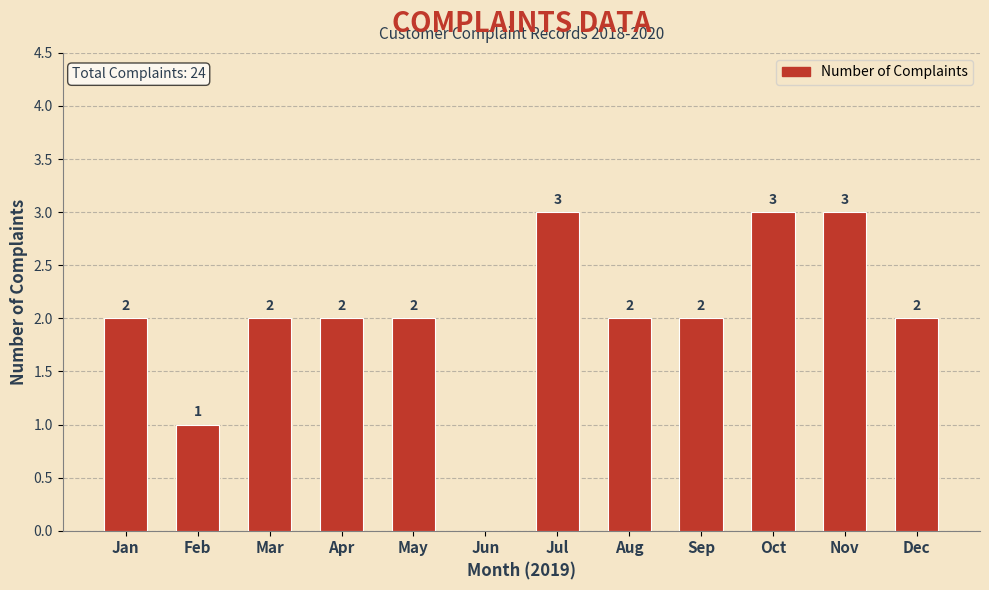

Reading left to right, list all the values displayed in this chart.

Jan=2	Feb=1	Mar=2	Apr=2	May=2	Jun=0	Jul=3	Aug=2	Sep=2	Oct=3	Nov=3	Dec=2